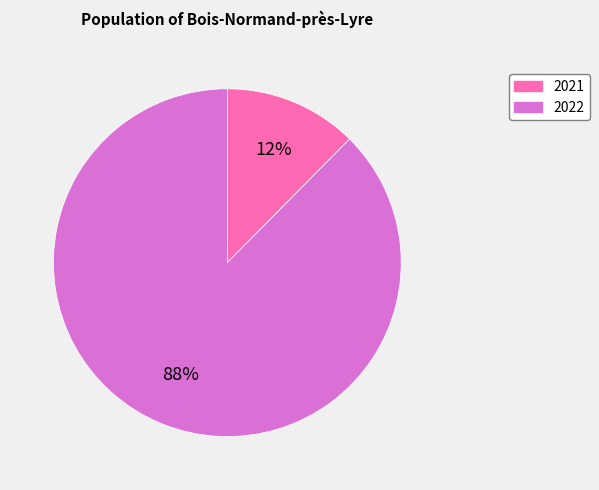

Is the sum of 2021 and 2022 greater than half?

Yes